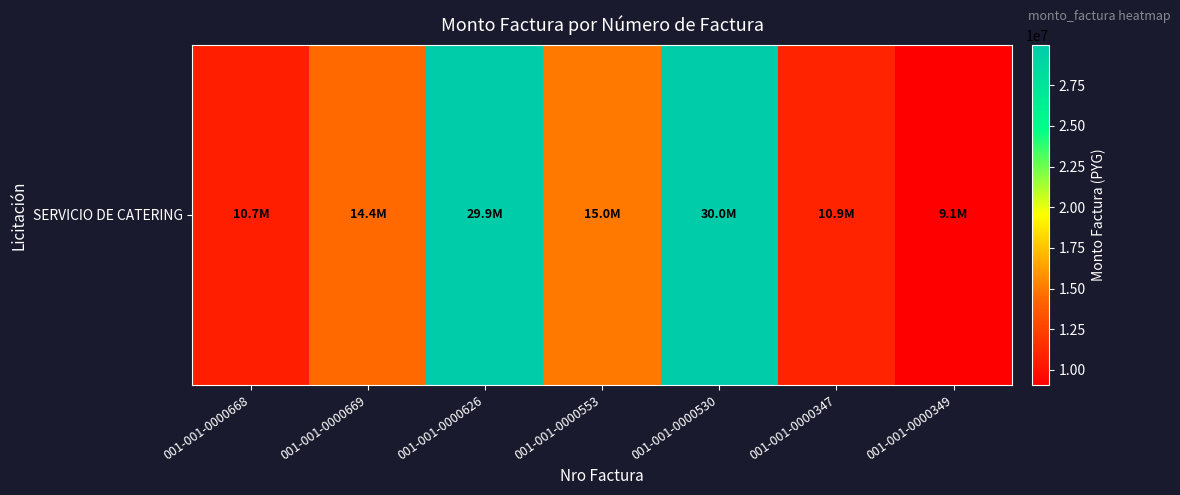

Count the number of categories in the chart.

7